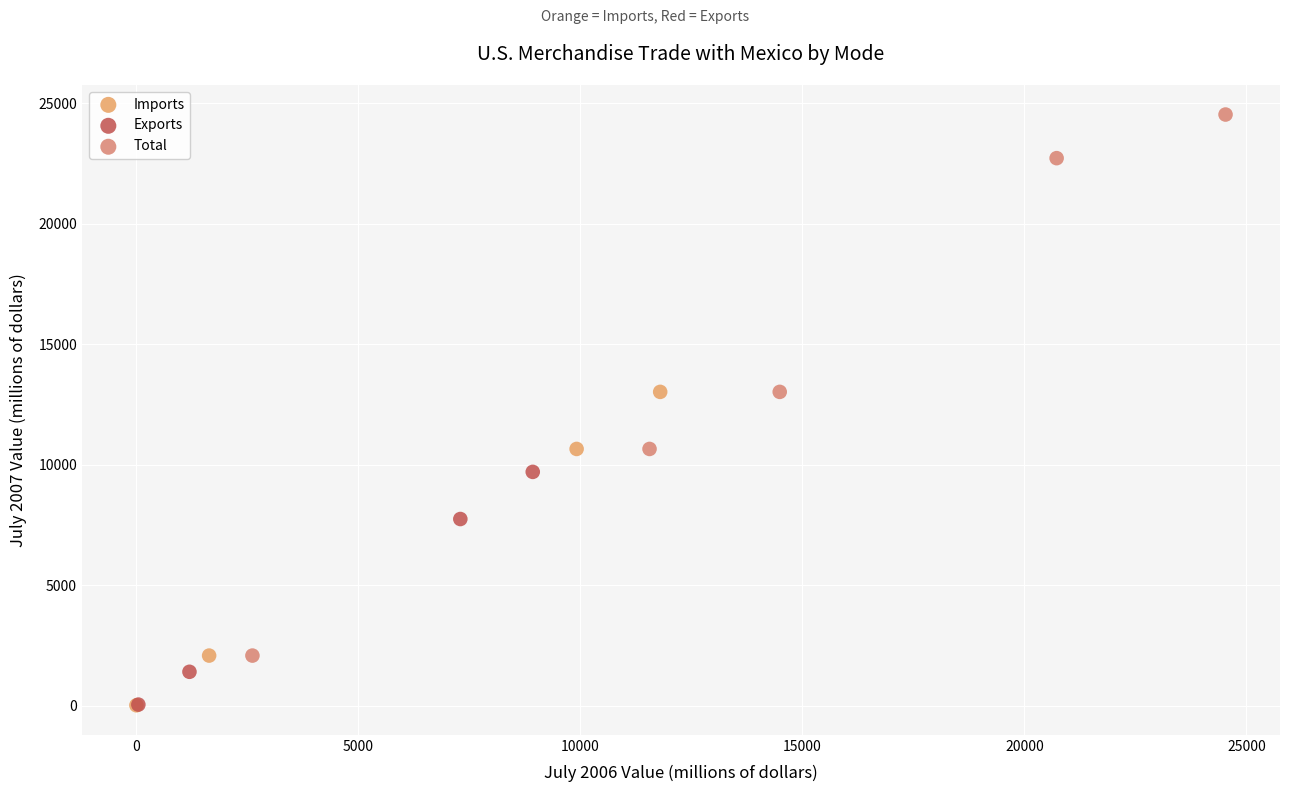

Which series has the widest spread of Y values?

Total